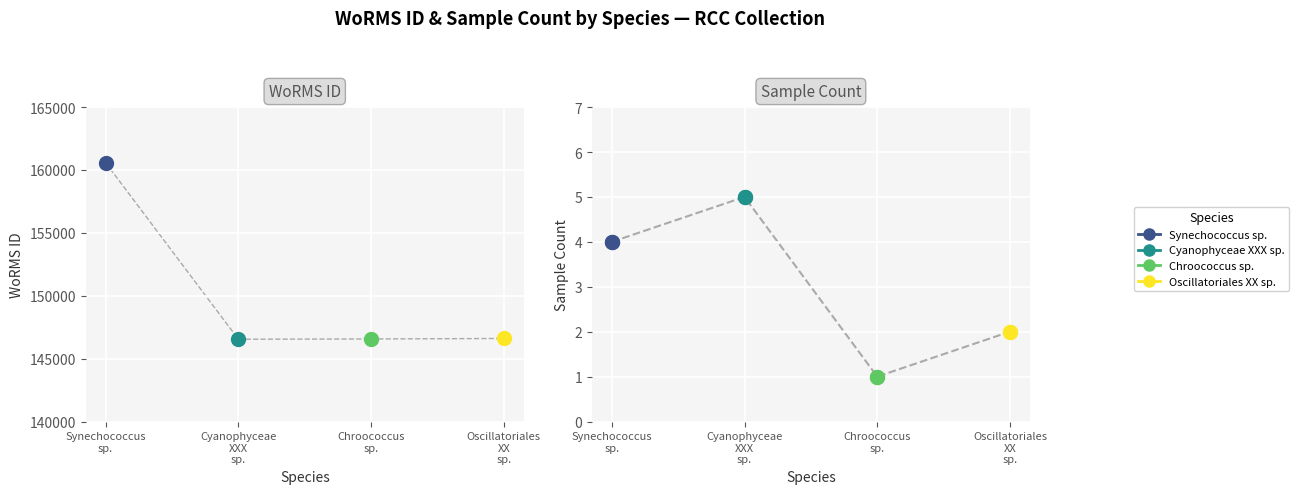

What are all the series names shown in the legend?

Synechococcus sp., Cyanophyceae XXX sp., Chroococcus sp., Oscillatoriales XX sp.